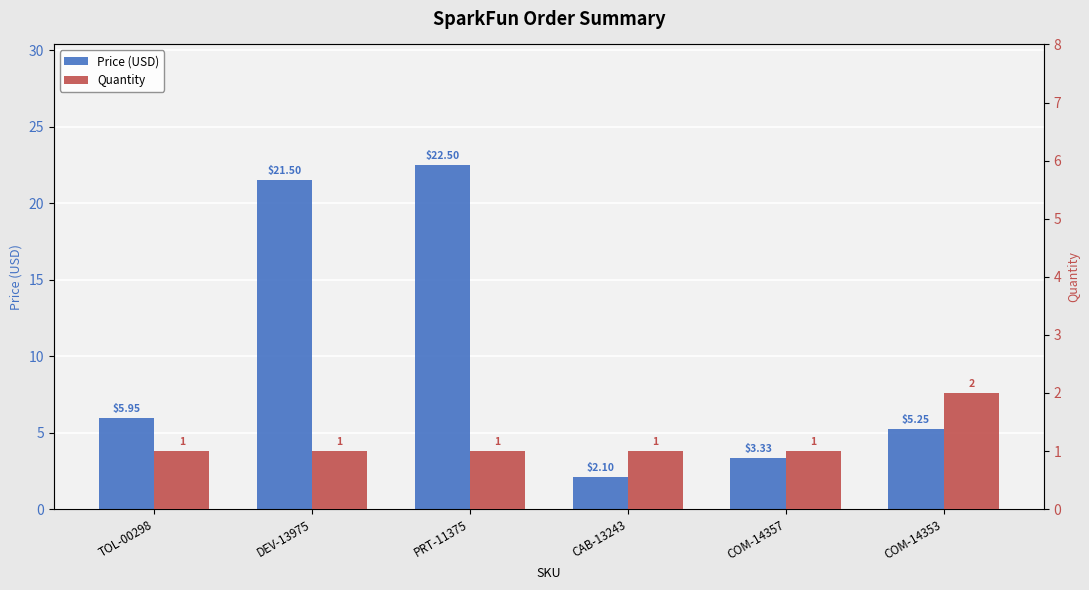

What position from the left is DEV-13975?

2